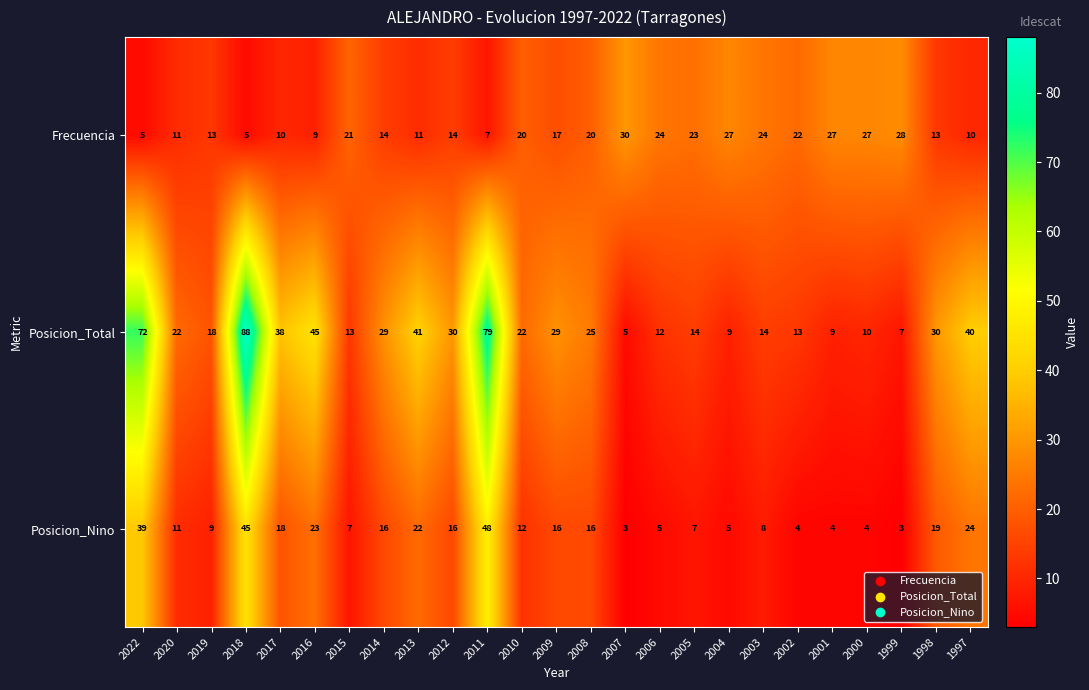

Is the value of Posicion_Nino at 2013 greater than the value of Frecuencia at 2019?

Yes